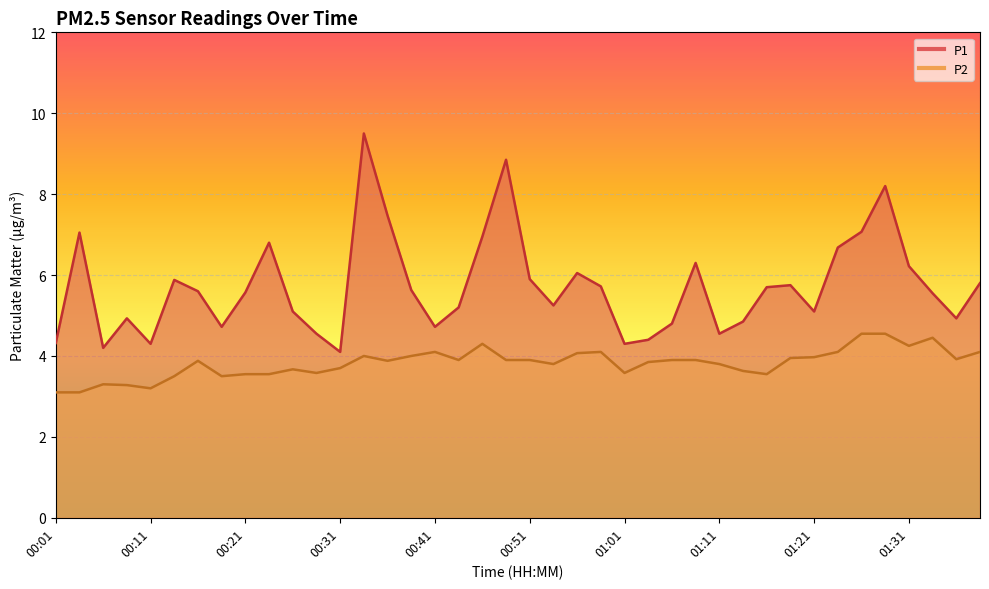

Reading left to right, what are all the values shown in this chart?

P1: 00:01=4.3	00:04=7.0	00:06=4.2	00:09=4.9	00:11=4.3	00:14=5.9	00:16=5.6	00:19=4.7	00:21=5.6	00:24=6.8	00:26=5.1	00:29=4.5	00:31=4.1	00:33=9.5	00:36=7.5	00:38=5.6	00:41=4.7	00:43=5.2	00:46=7.0	00:48=8.8	00:51=5.9	00:53=5.2	00:56=6.0	00:58=5.7	01:01=4.3	01:03=4.4	01:06=4.8	01:09=6.3	01:11=4.5	01:14=4.8	01:16=5.7	01:19=5.8	01:21=5.1	01:24=6.7	01:26=7.1	01:29=8.2	01:31=6.2	01:34=5.5	01:36=4.9	01:39=5.8
P2: 00:01=3.1	00:04=3.1	00:06=3.3	00:09=3.3	00:11=3.2	00:14=3.5	00:16=3.9	00:19=3.5	00:21=3.5	00:24=3.5	00:26=3.7	00:29=3.6	00:31=3.7	00:33=4.0	00:36=3.9	00:38=4.0	00:41=4.1	00:43=3.9	00:46=4.3	00:48=3.9	00:51=3.9	00:53=3.8	00:56=4.1	00:58=4.1	01:01=3.6	01:03=3.9	01:06=3.9	01:09=3.9	01:11=3.8	01:14=3.6	01:16=3.5	01:19=4.0	01:21=4.0	01:24=4.1	01:26=4.5	01:29=4.5	01:31=4.2	01:34=4.5	01:36=3.9	01:39=4.1